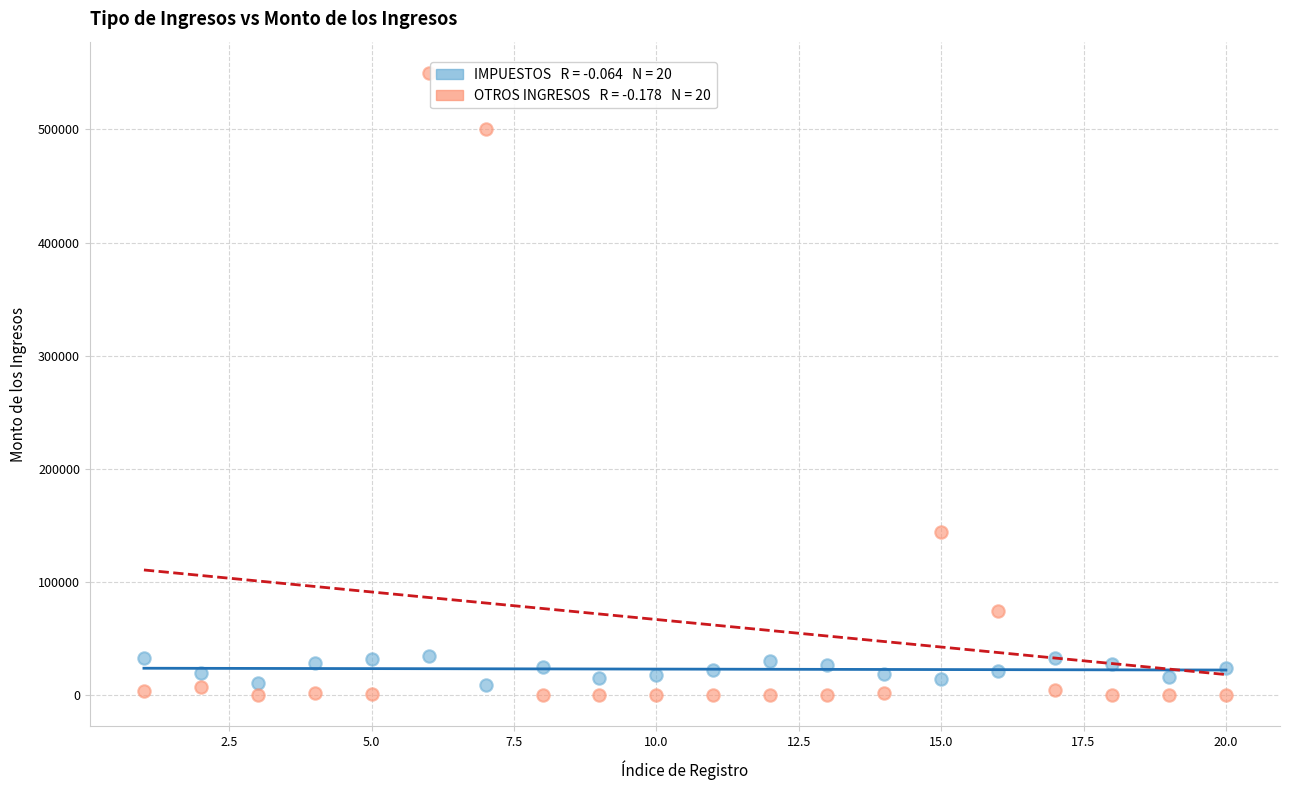

Across all series, what Y value is closest to 275000?

144030.0